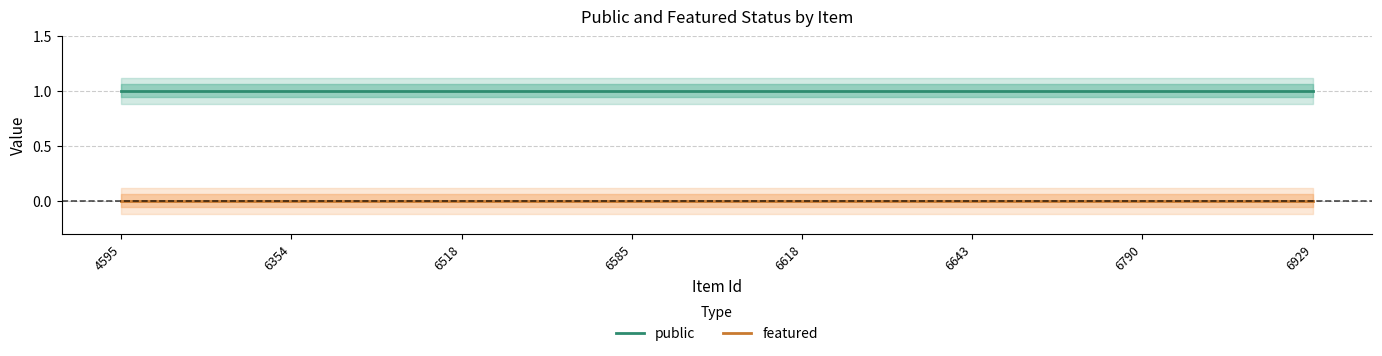

What are all the series names shown in the legend?

public, featured